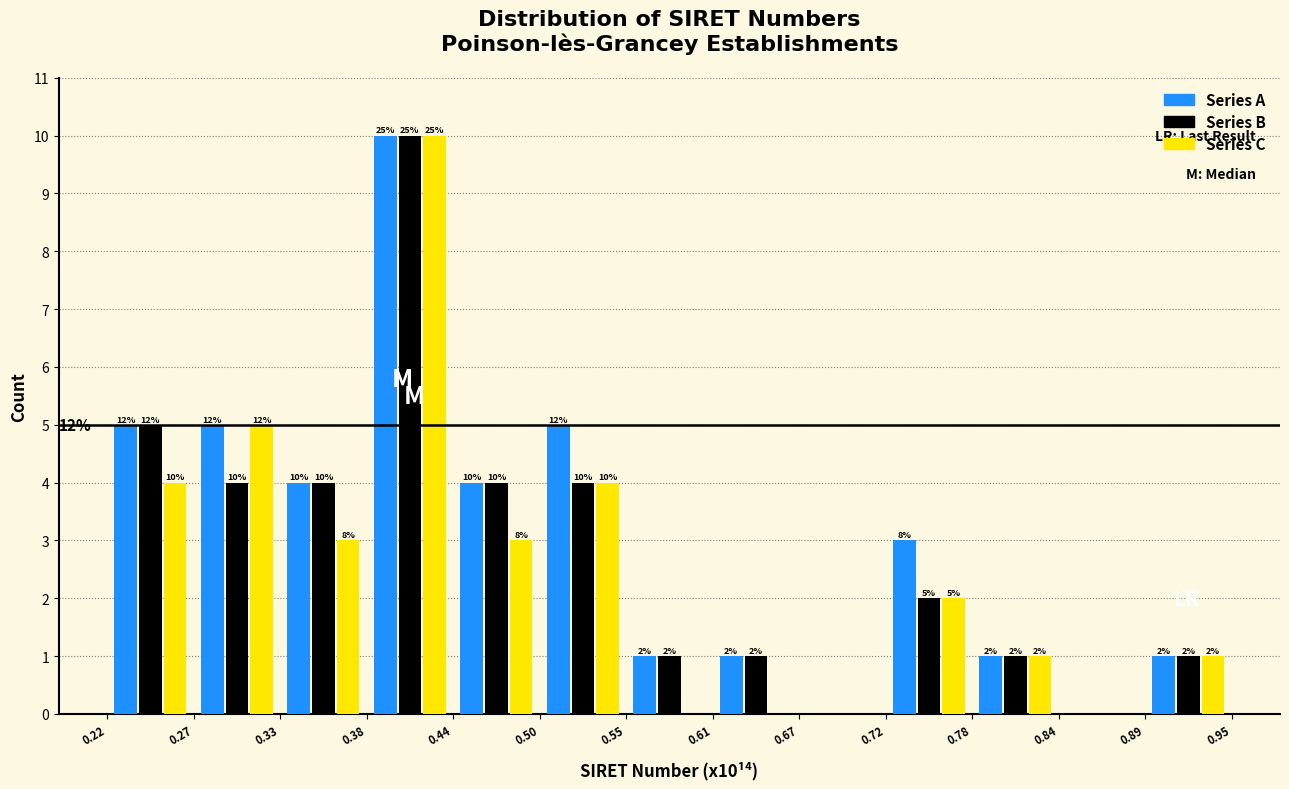

In the Series A series, which range on the x-axis has the tallest bar?

0.38 to 0.44